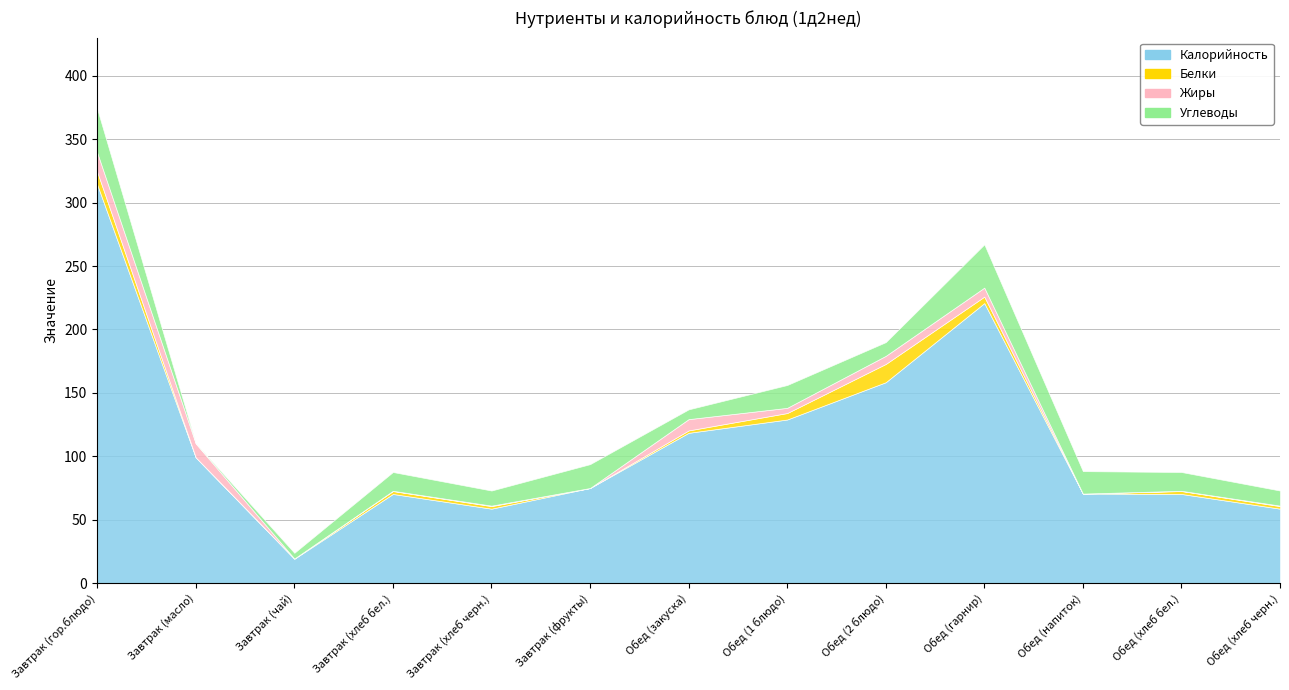

Rank the series by their maximum value, from highest to lowest.

Калорийность, Углеводы, Жиры, Белки